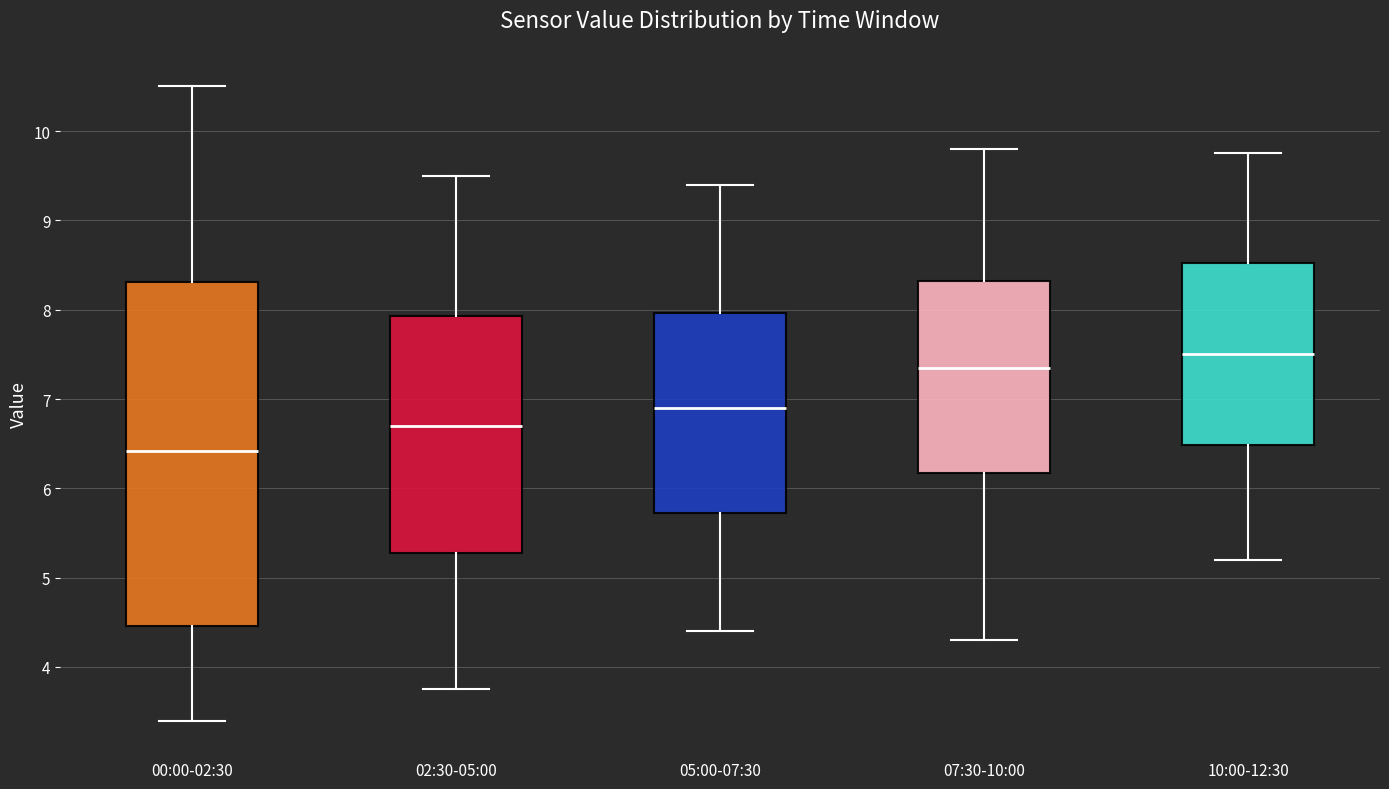

Where does the lower whisker of the box for 10:00-12:30 end on the y-axis? The values are not printed on the chart, so give them approximately, as read against the axis.

5.2